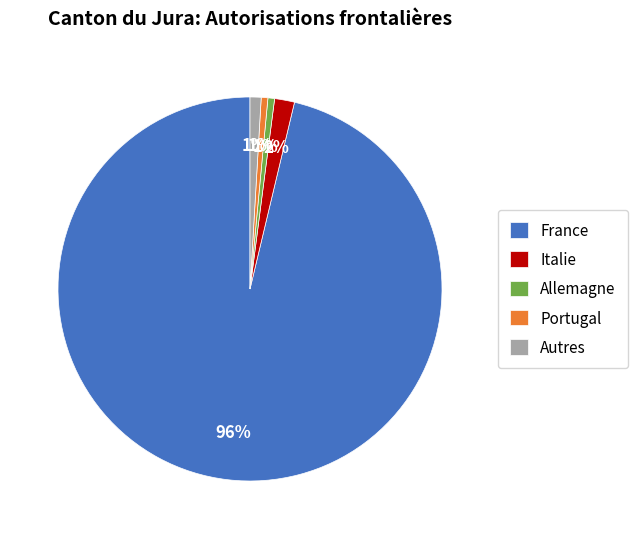

Count the number of slices in the pie.

5